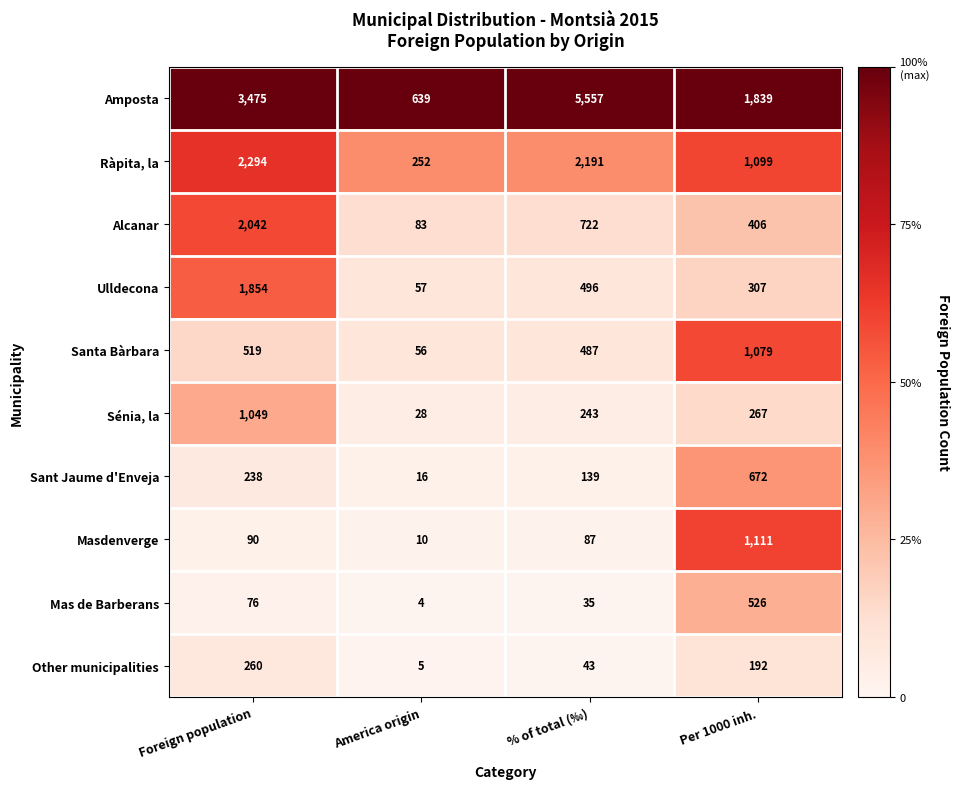

How many Ulldecona values are between 307 and 1854?

3